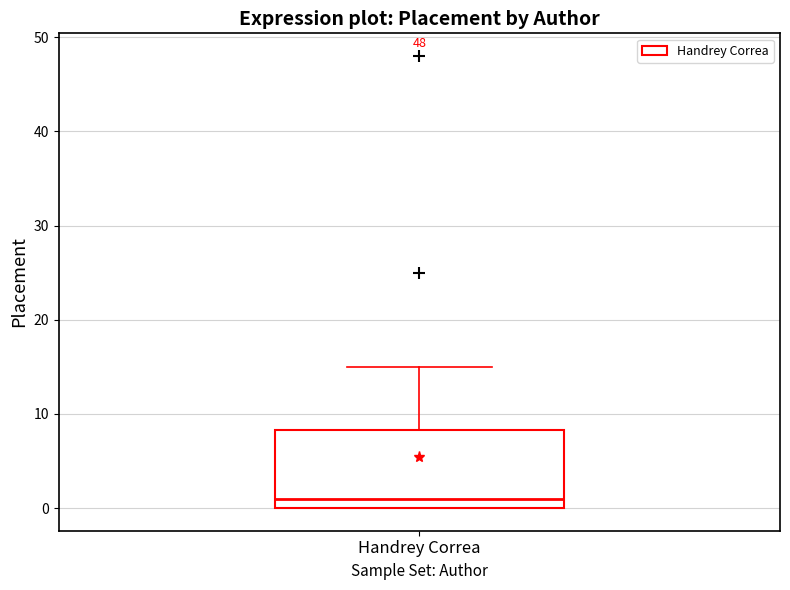

Where is the lower edge of the box for Handrey Correa on the y-axis? The values are not printed on the chart, so give them approximately, as read against the axis.

0